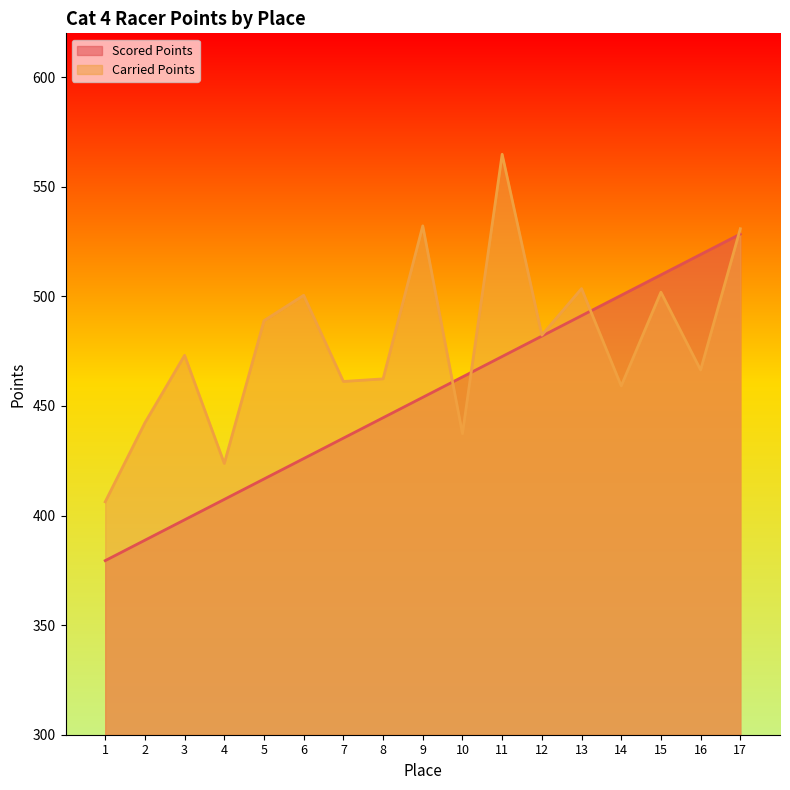

True or false: Scored Points has a value of 94.5 at 10.

False